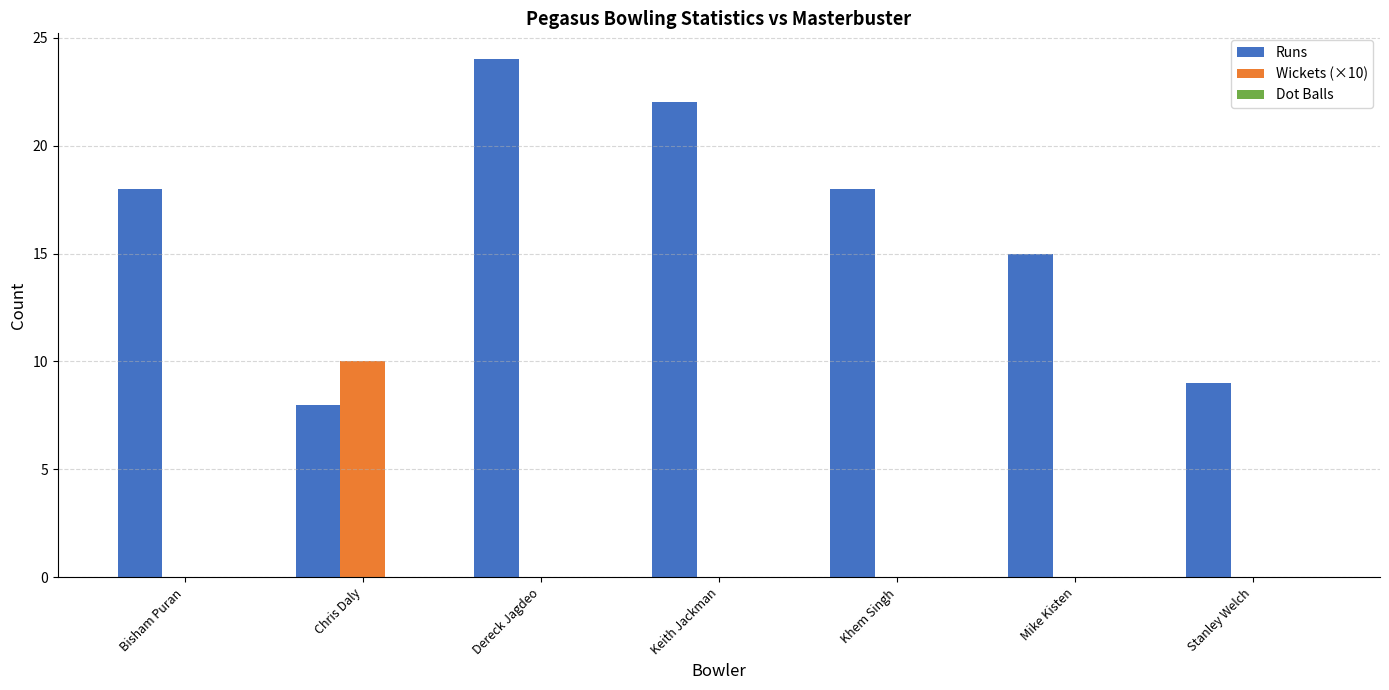

Are the bars grouped side by side (vs. stacked)?

Yes